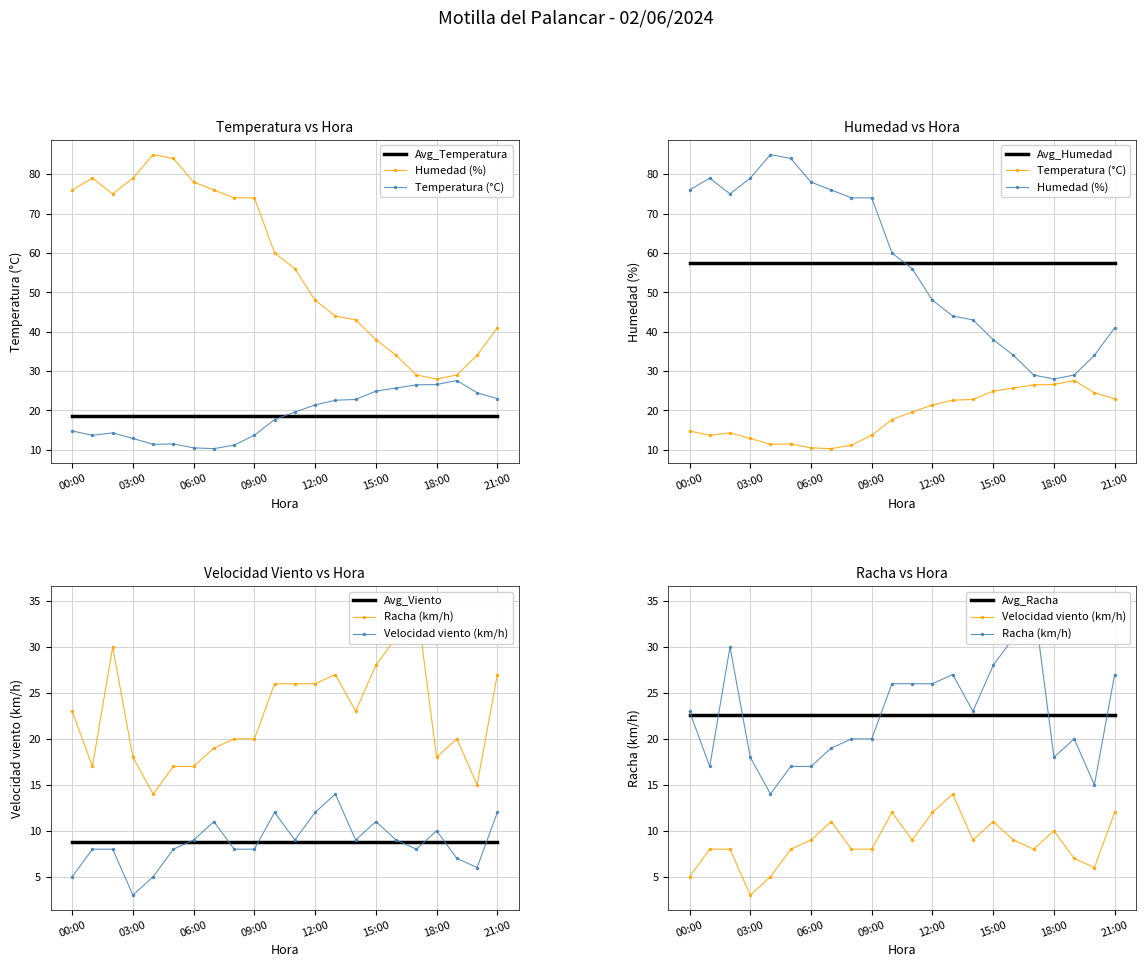

What is the greatest value displayed?

85.0